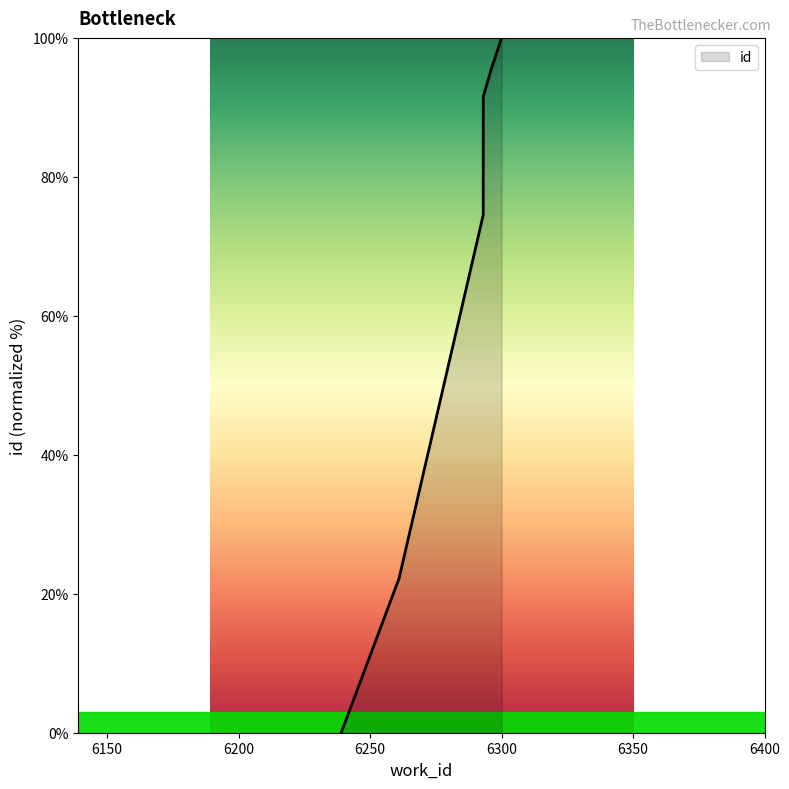

How many lines are shown in the chart?

1